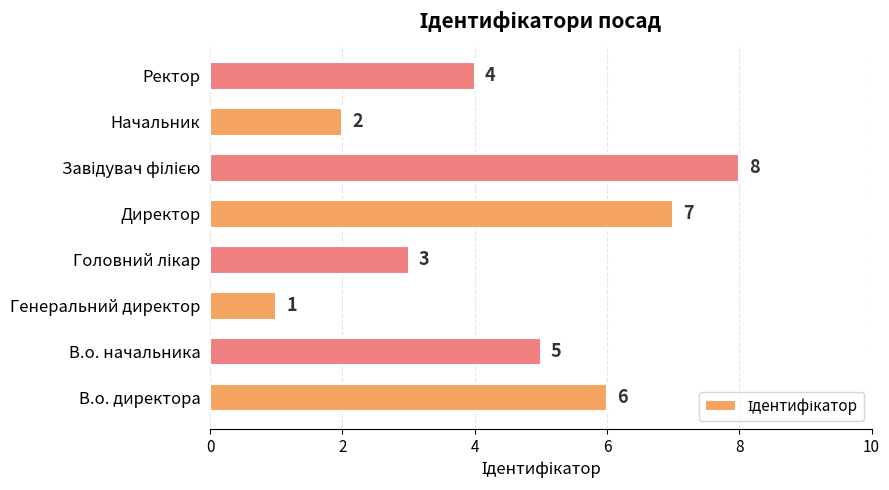

What is the difference between the maximum and second lowest values?

6